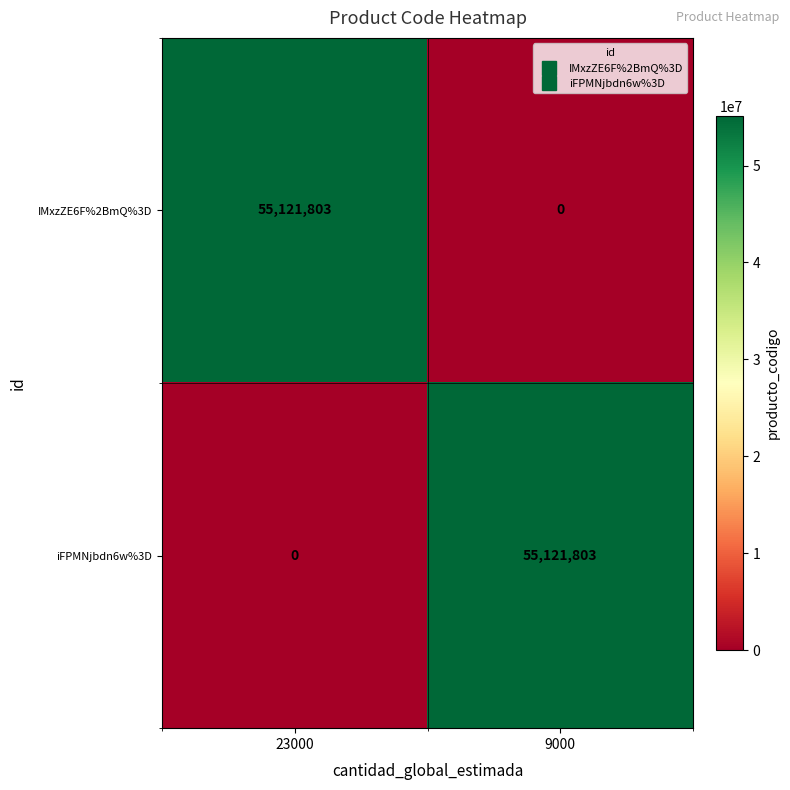

Rank the categories by iFPMNjbdn6w%3D value from highest to lowest.

9000, 23000